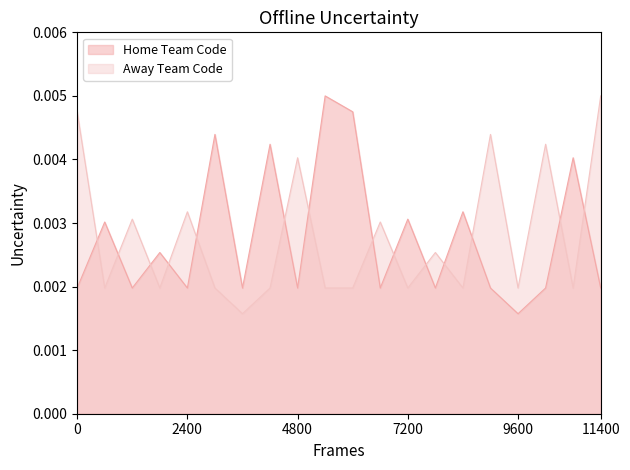

Does the chart have visible grid lines?

No